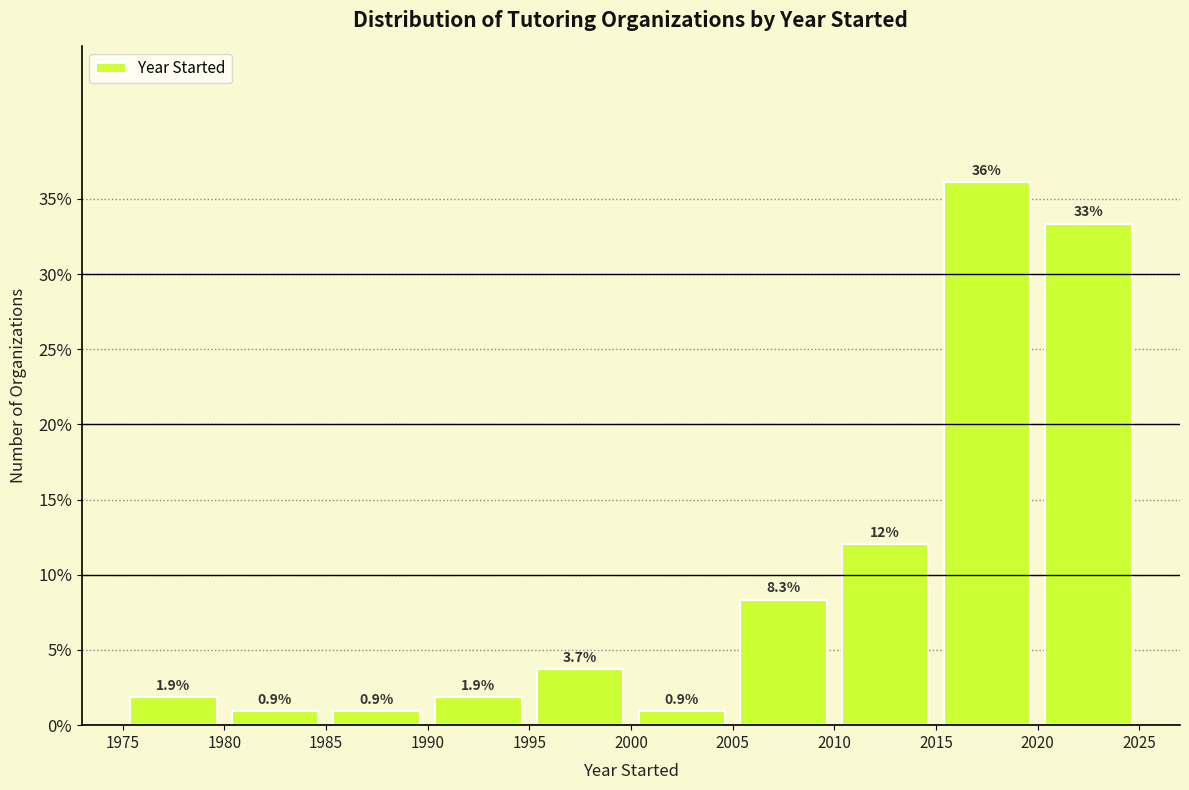

Which range on the x-axis has the tallest bar?

2015 to 2020